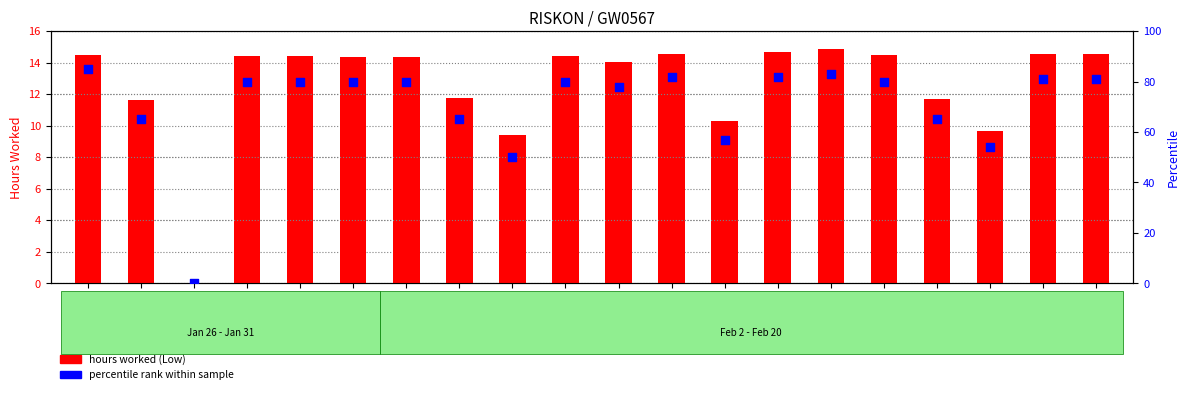

Is the value of percentile rank within sample at Thu
15 greater than the value of hours worked (Low) at Tue
13?

Yes